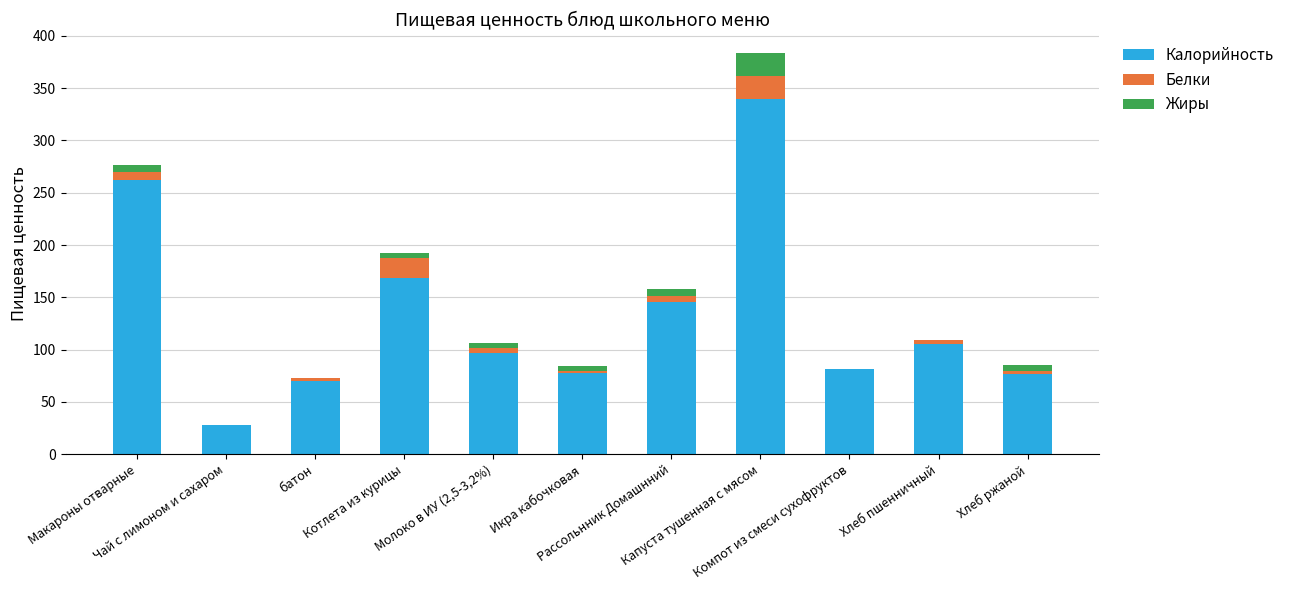

What are all the series names shown in the legend?

Калорийность, Белки, Жиры